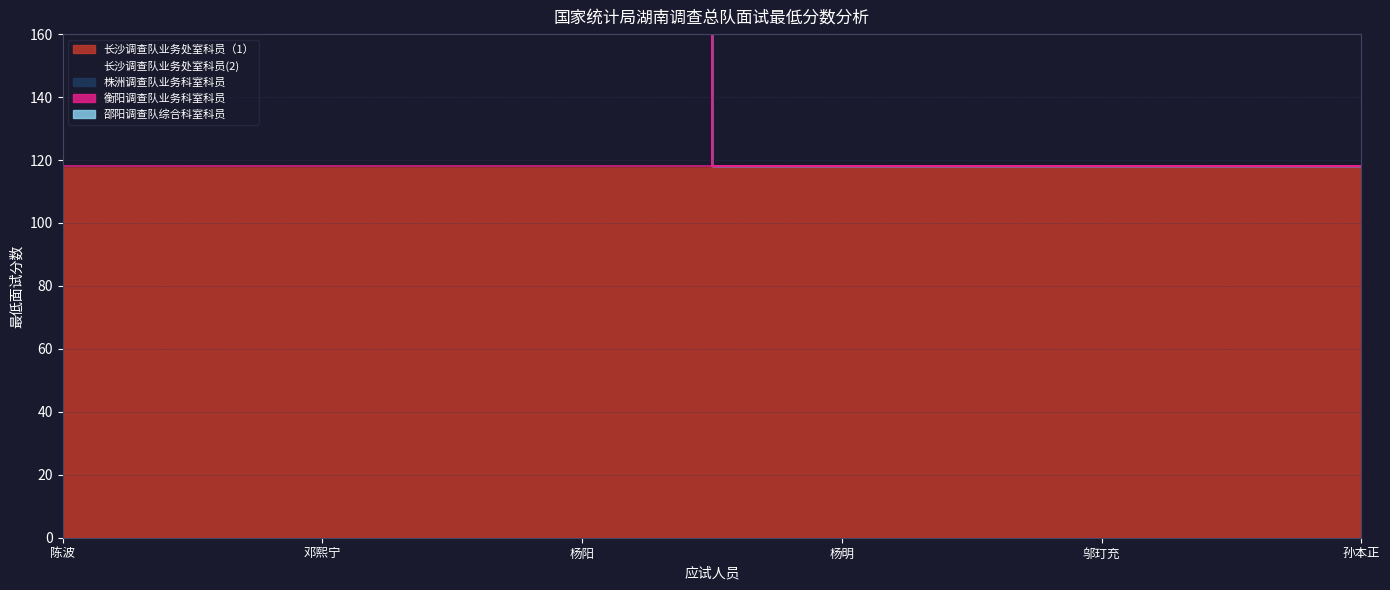

Is the value of 邵阳调查队综合科室科员 at 邬玎充 greater than the value of 株洲调查队业务科室科员 at 孙本正?

No